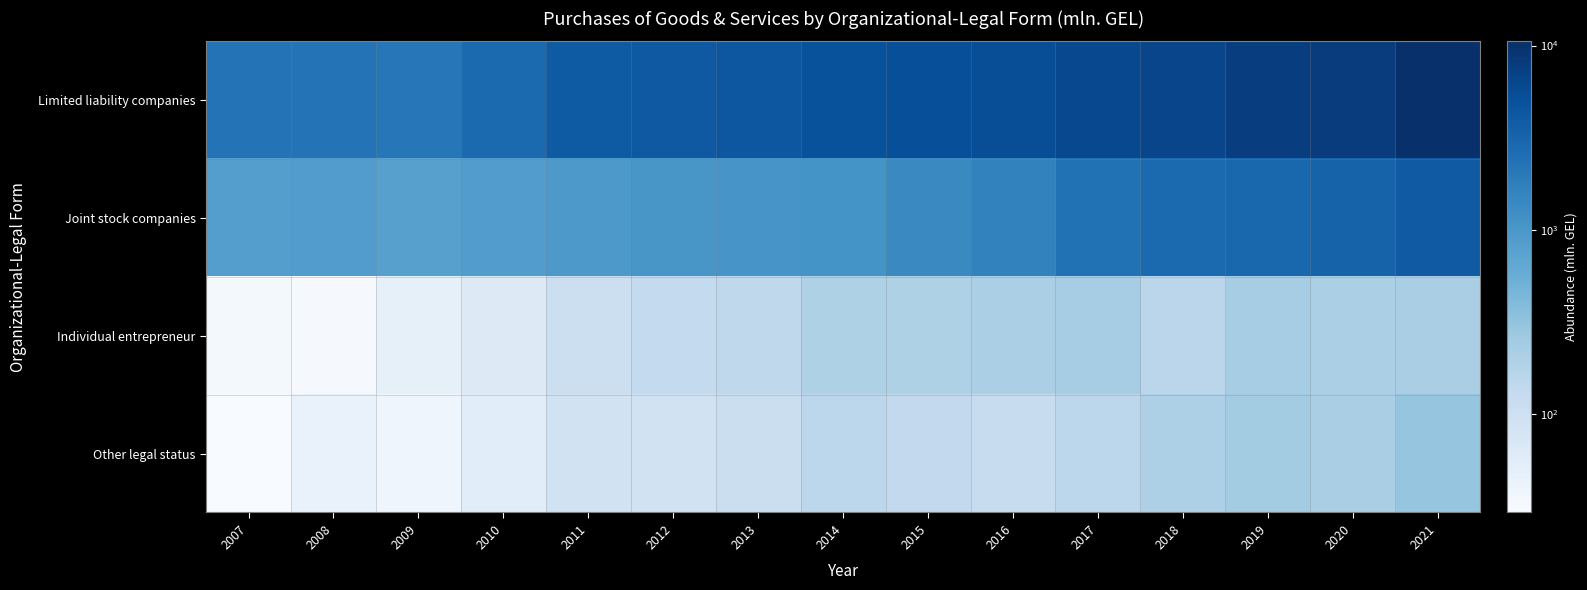

What is the spread (max minus min) of values at 2020?

7609.3